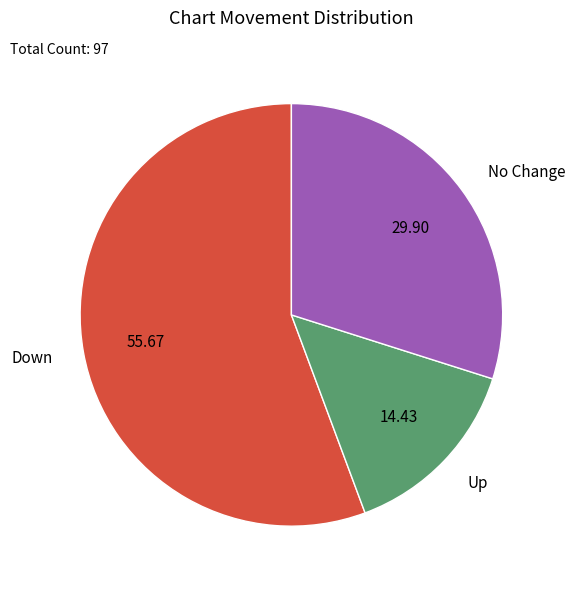

How many segments does this pie chart have?

3